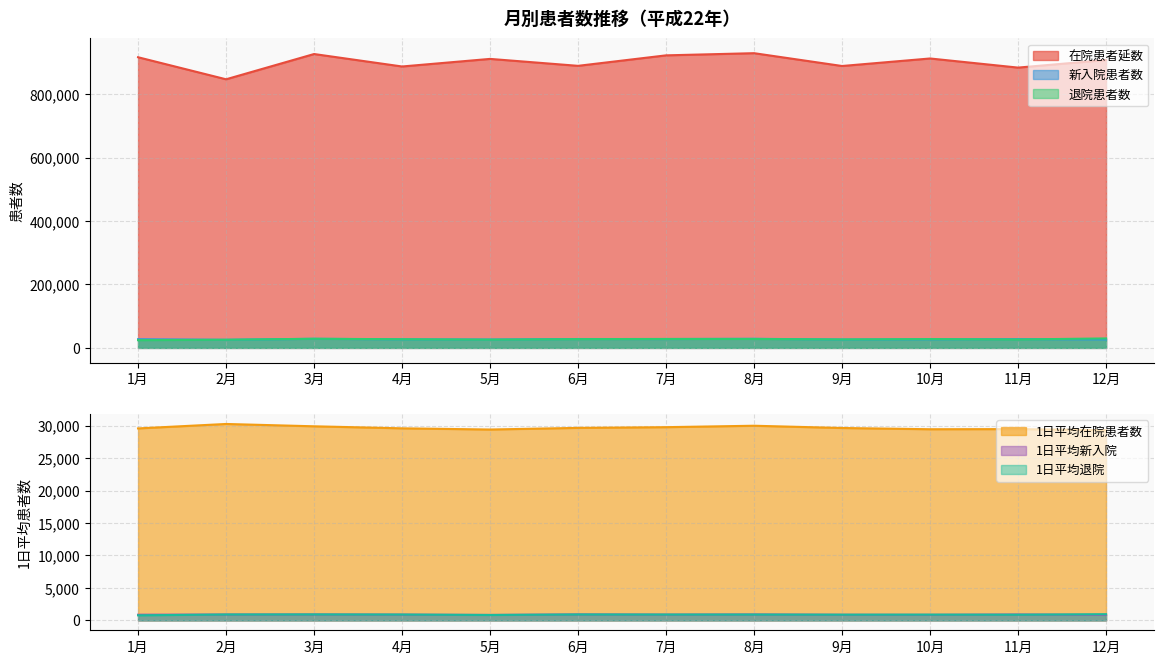

What is the difference between the highest and lowest values at 3月?

925687.0